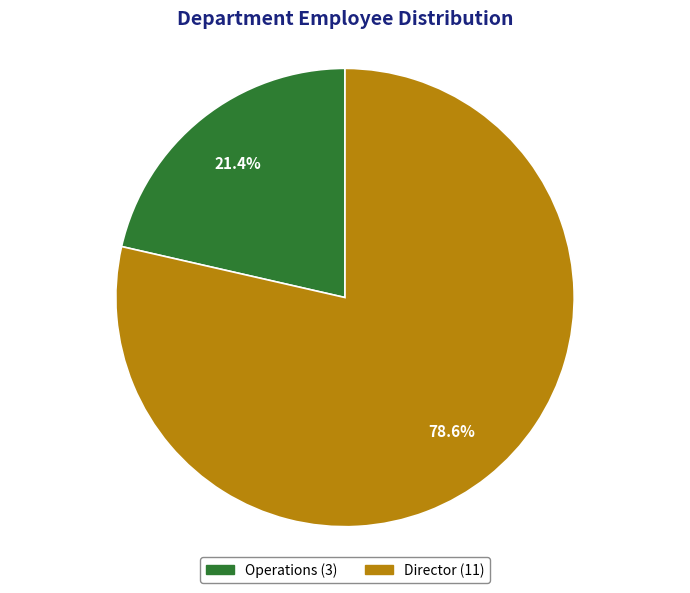

Which has a higher value, Operations or Director?

Director